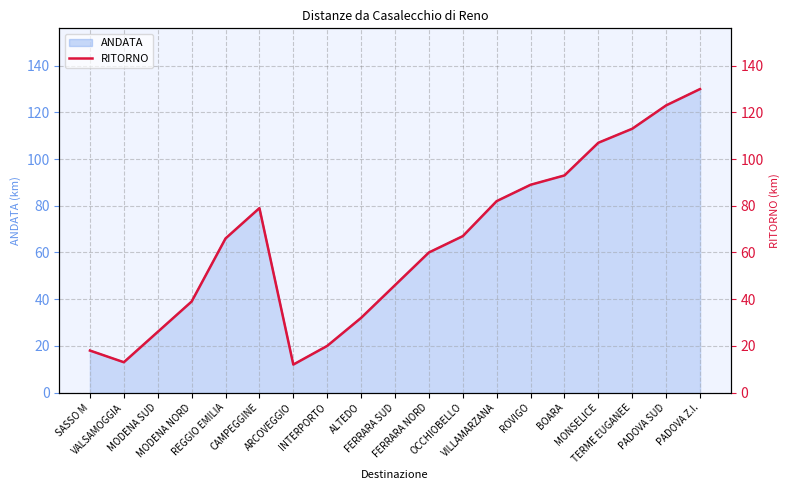

What is the ratio of the value at MODENA NORD to the value at CAMPEGGINE?

0.5